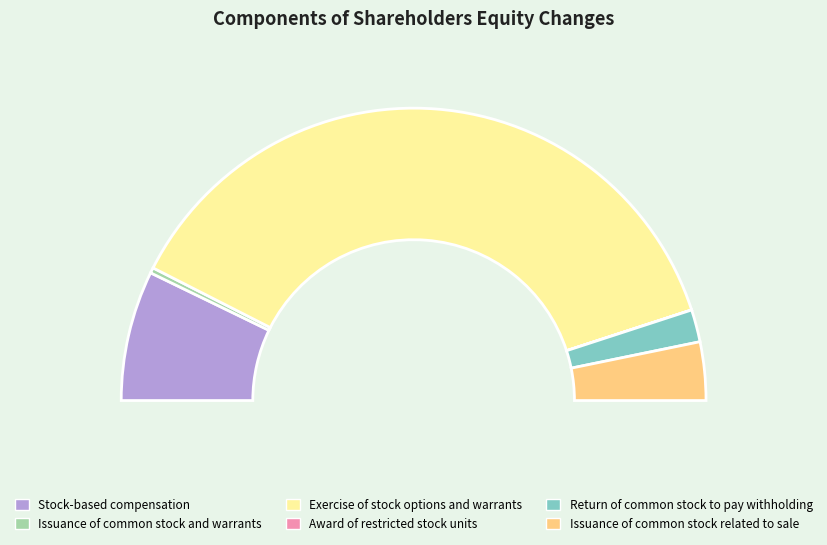

How many segments does this pie chart have?

6